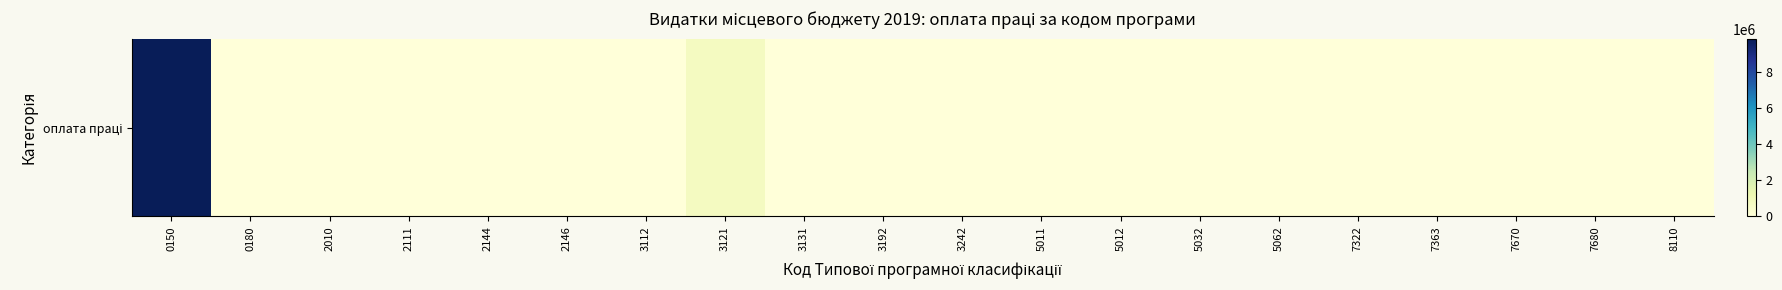

Where is the data nearest to the value 4918200?

3121